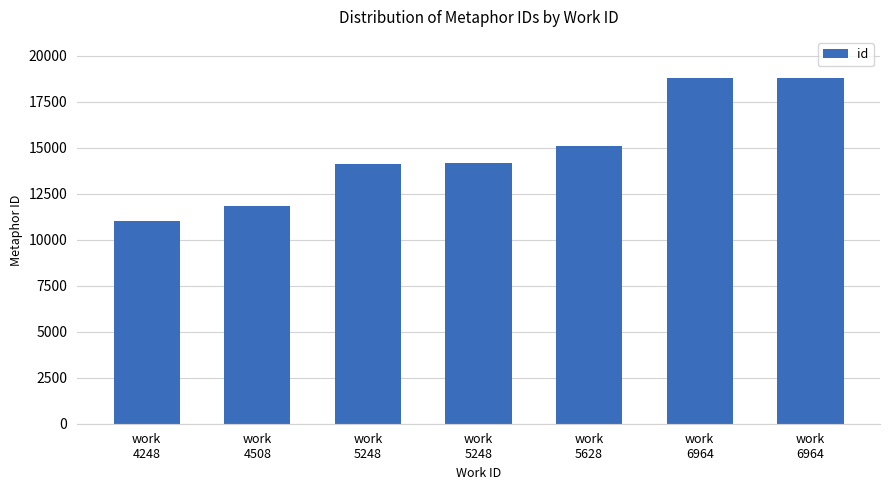

Are the bars horizontal?

No